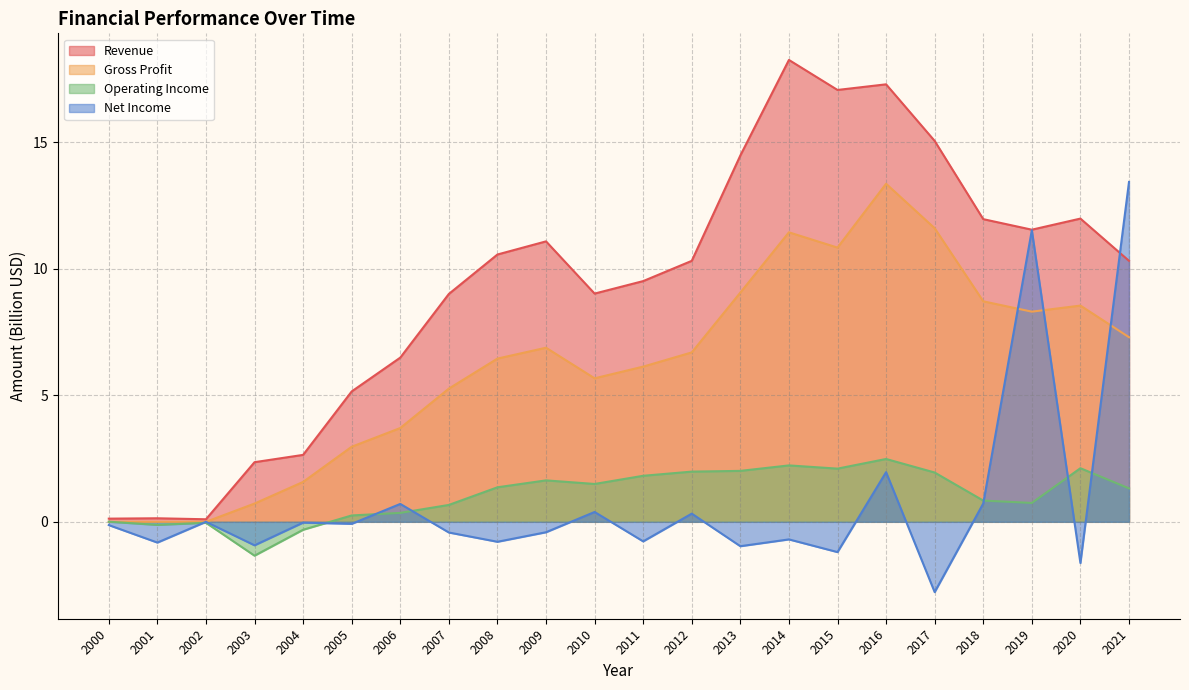

Rank the categories by Revenue value from lowest to highest.

2002, 2000, 2001, 2003, 2004, 2005, 2006, 2007, 2010, 2011, 2012, 2021, 2008, 2009, 2019, 2018, 2020, 2013, 2017, 2015, 2016, 2014